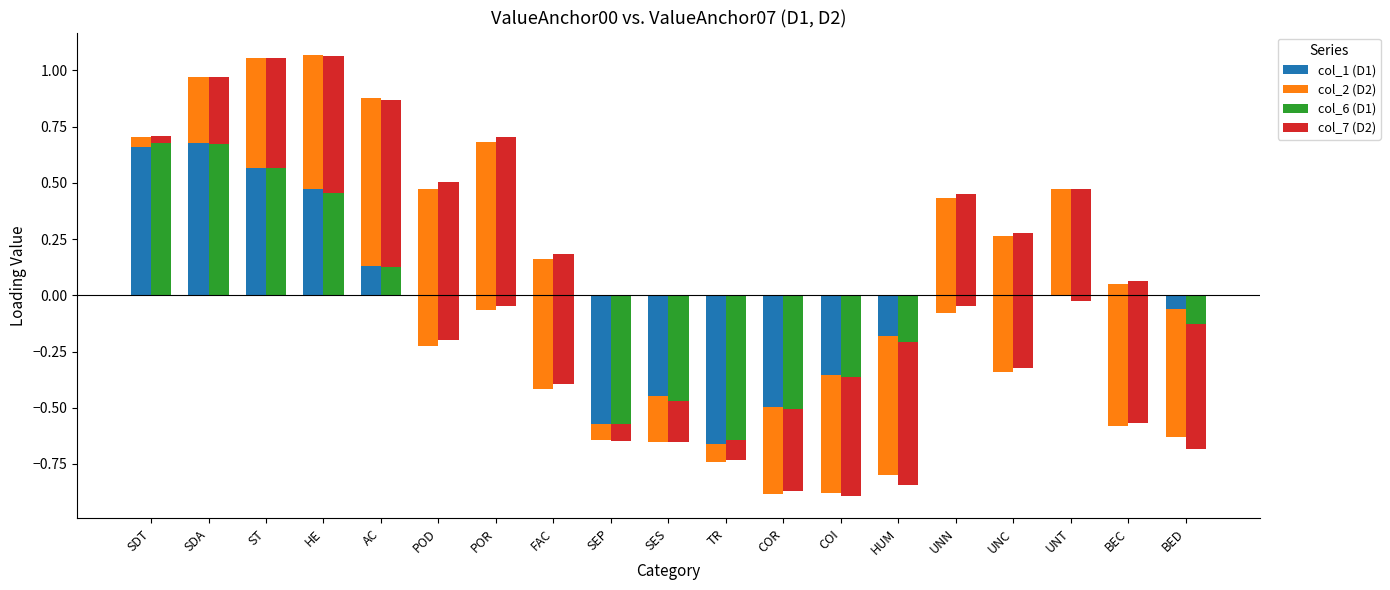

What is the value of the col_1 (D1) bar at the 8th from the left?

-0.4